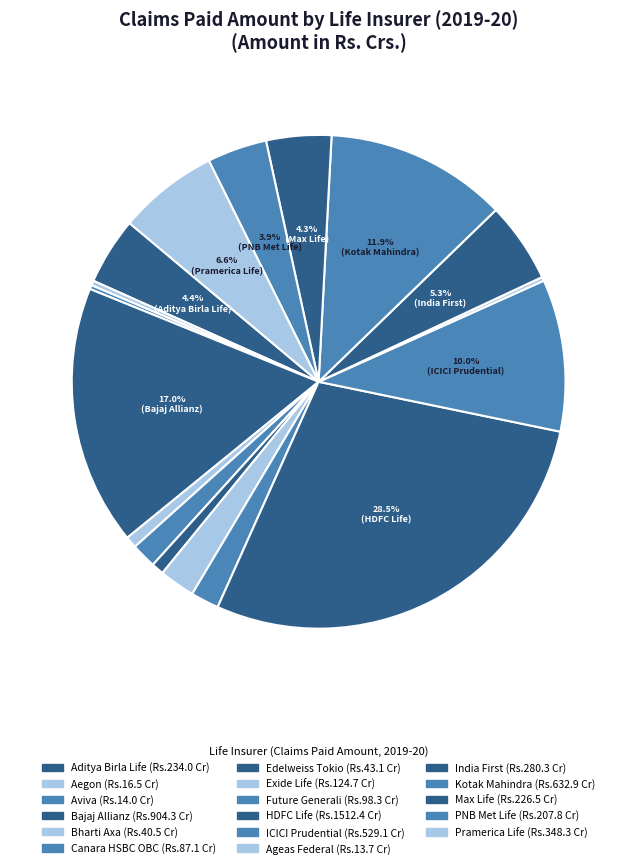

Is the sum of Aviva and Edelweiss Tokio greater than half?

No